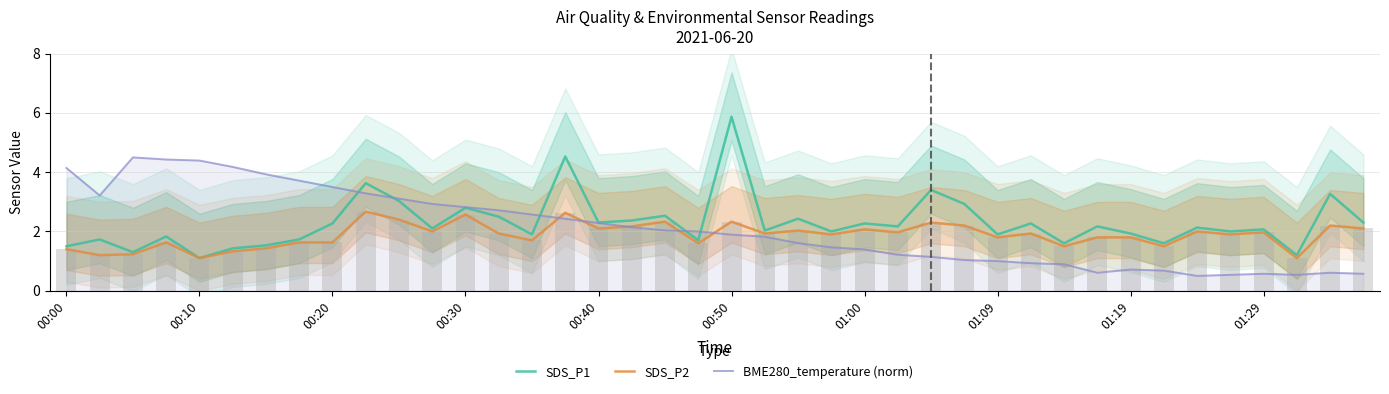

What is the value of the SDS_P2 bar at the 34th from the left?

1.5